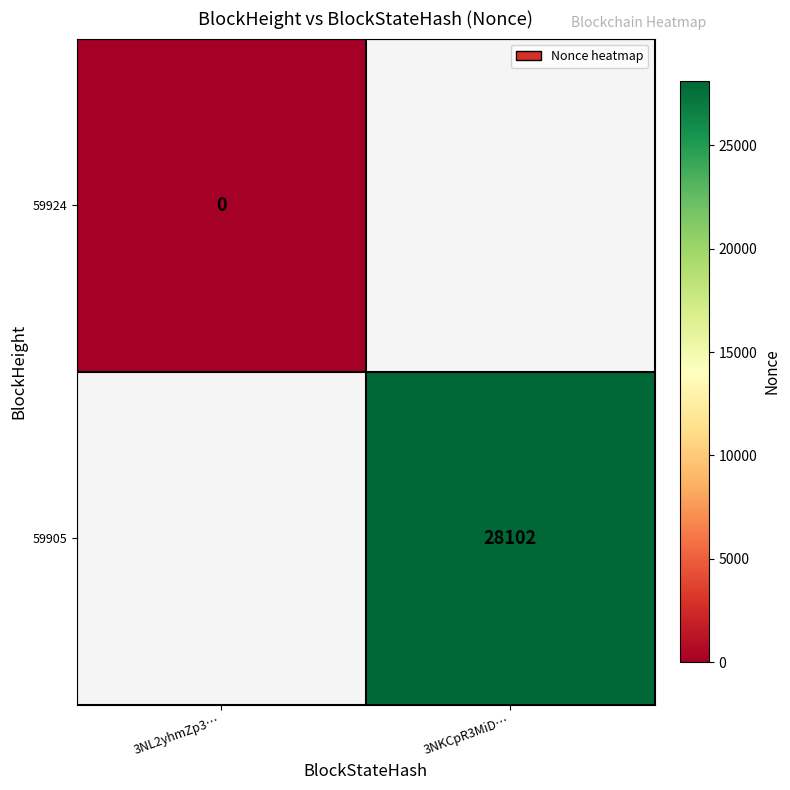

How many categories are shown in the chart?

2